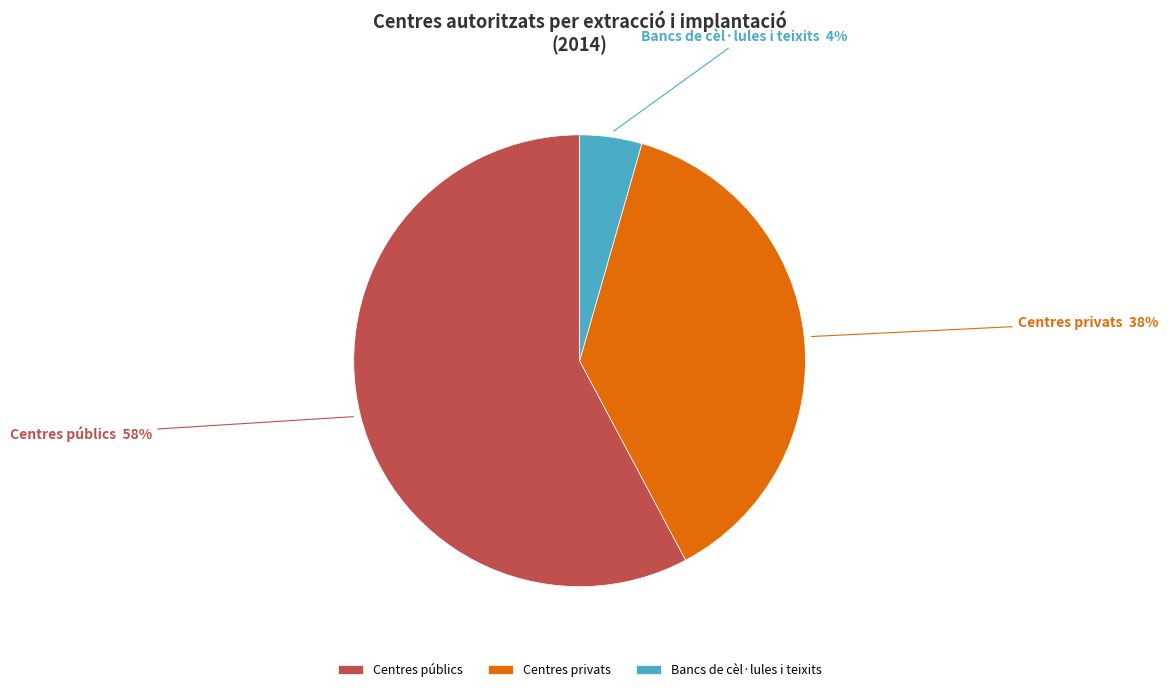

Does any single category account for the majority?

Yes